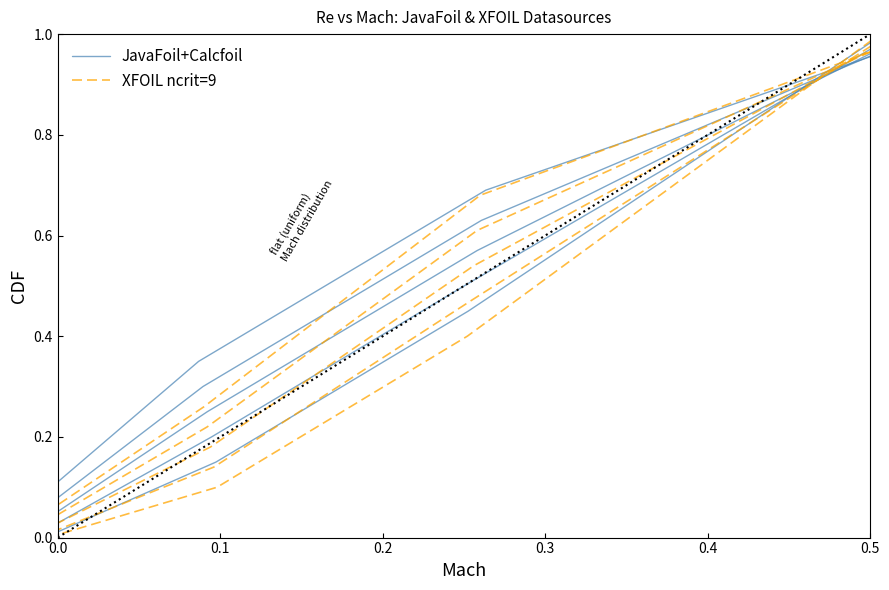

How many values in the XFOIL ncrit=9 series exceed 0?

3